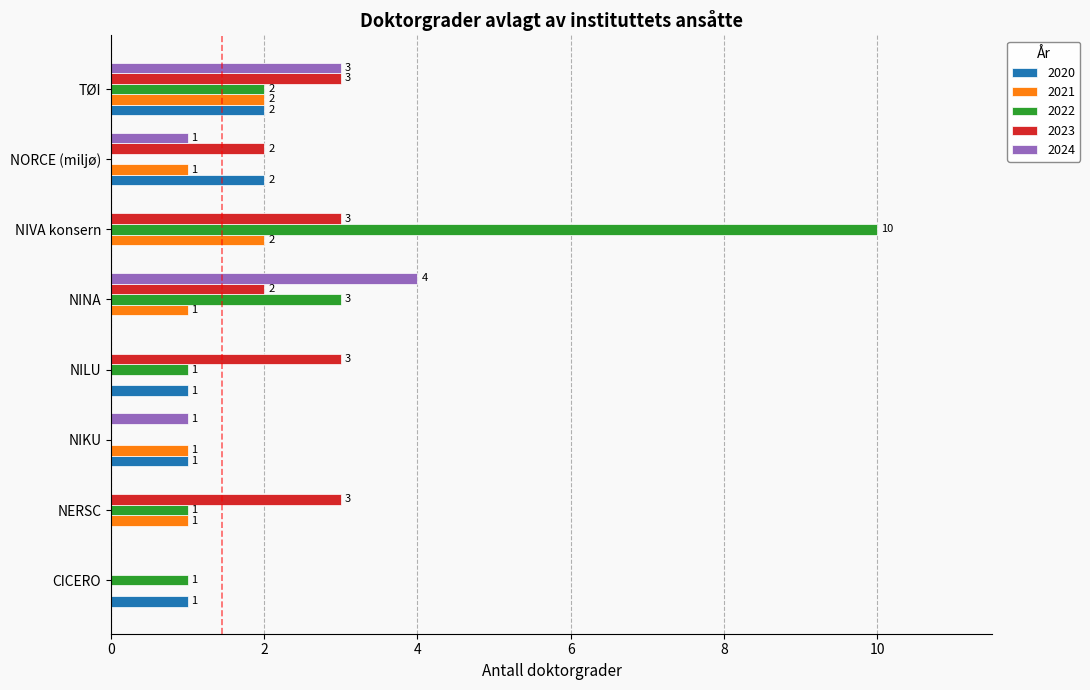

The value of 2021 at NILU is 0. True or false?

True